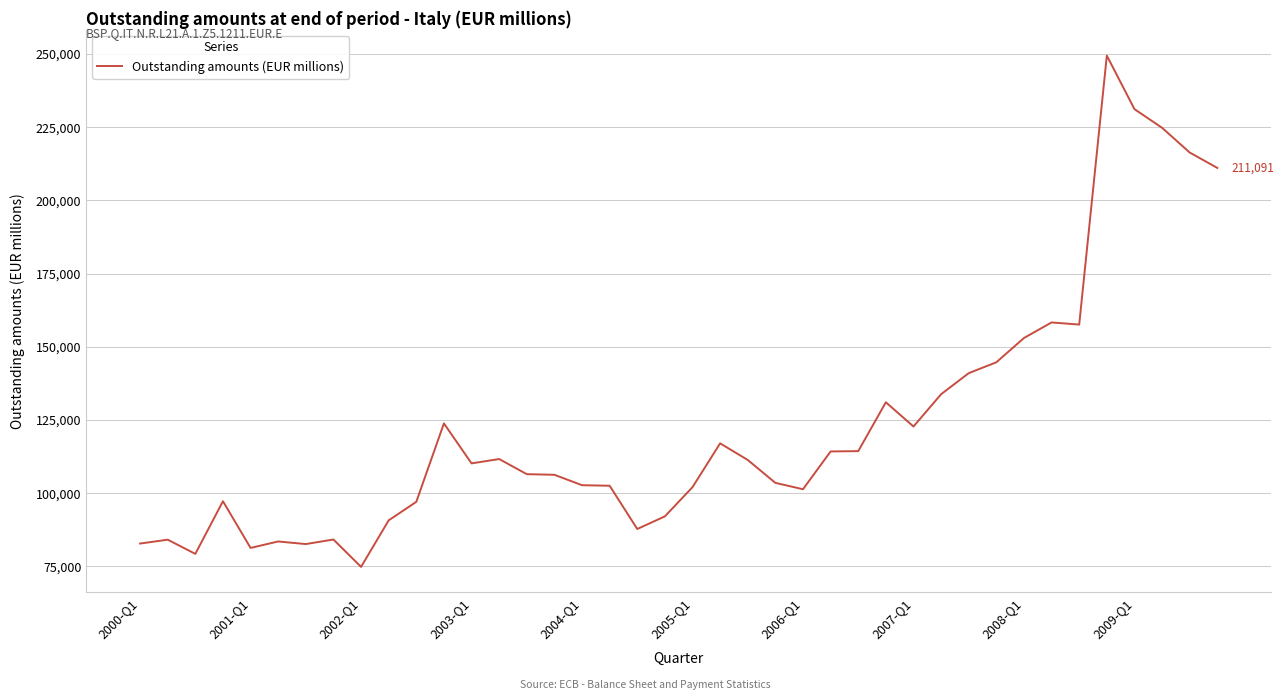

What is the difference between the maximum and minimum values?

174599